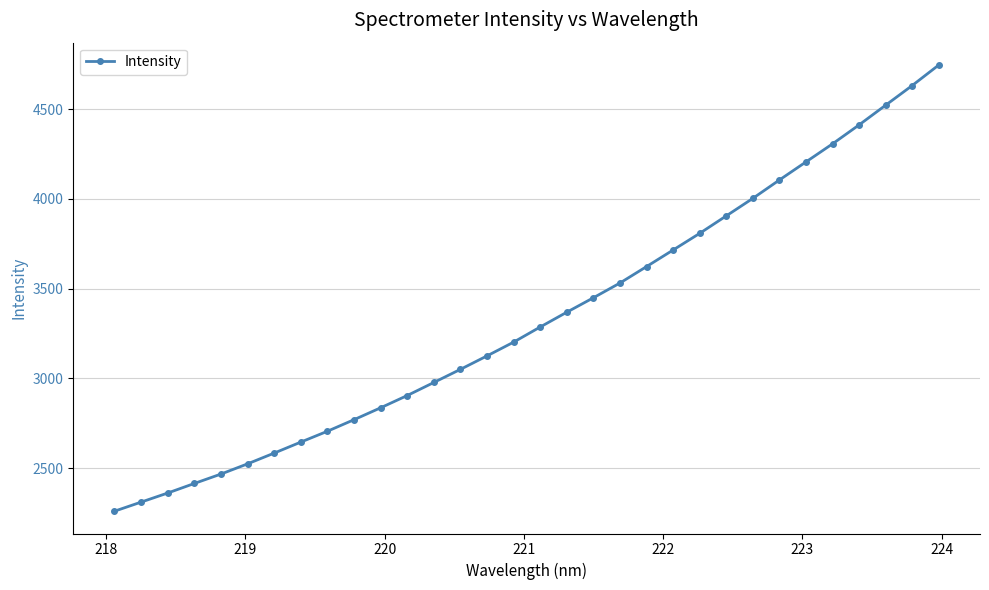

What is the difference between the maximum and minimum values?

2487.4